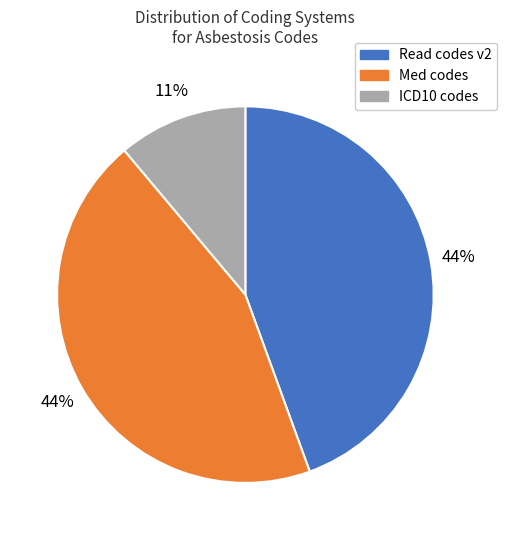

To the nearest percent, what percentage of the pie is ICD10 codes?

11%